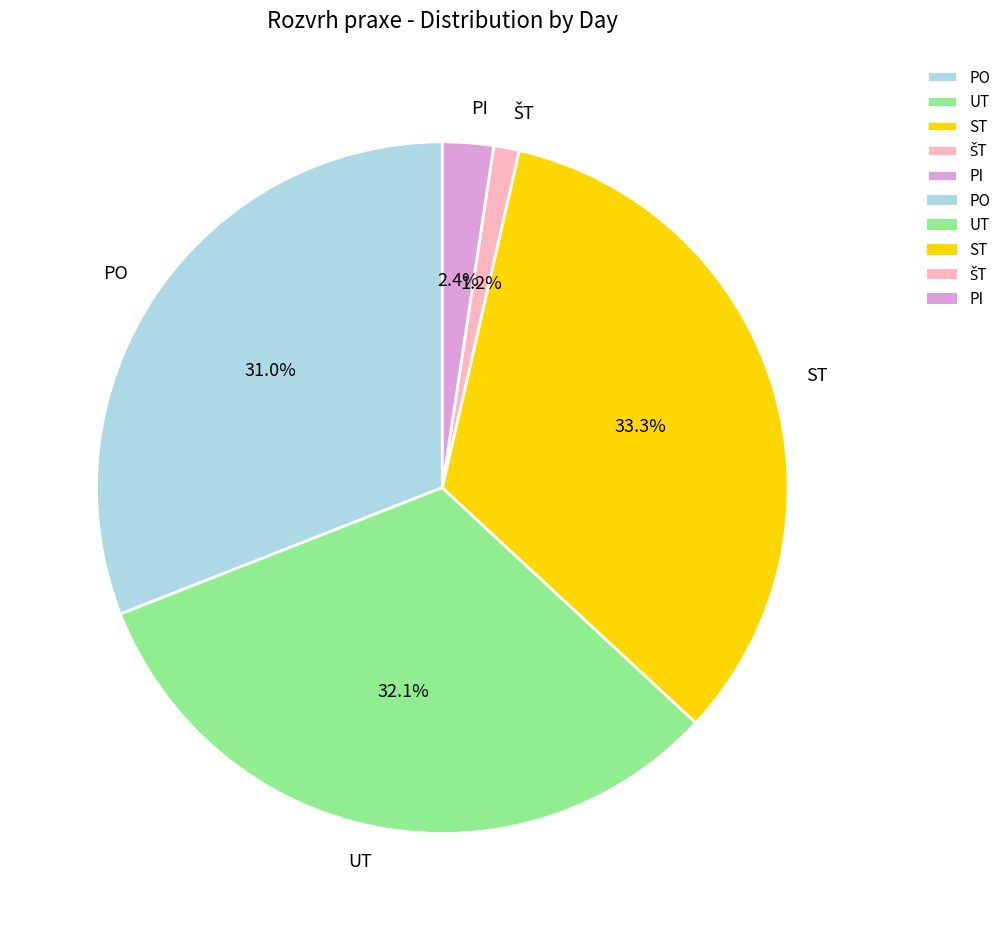

Approximately how many times larger is the value at PO compared to UT?

1.0